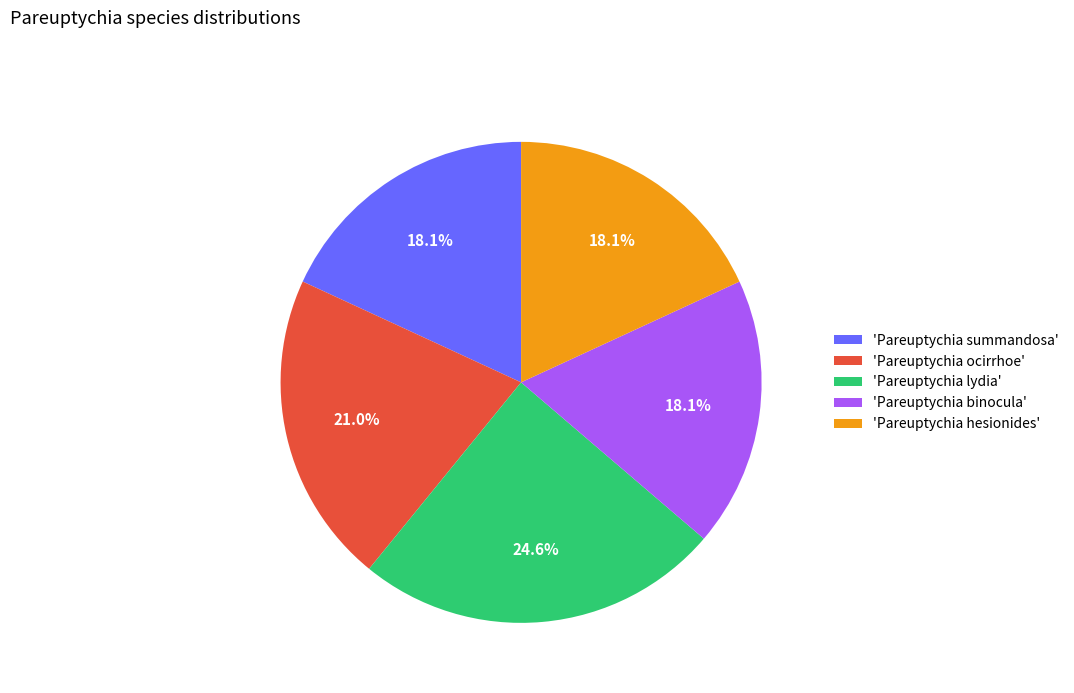

Is 'Pareuptychia summandosa' the majority of the pie?

No